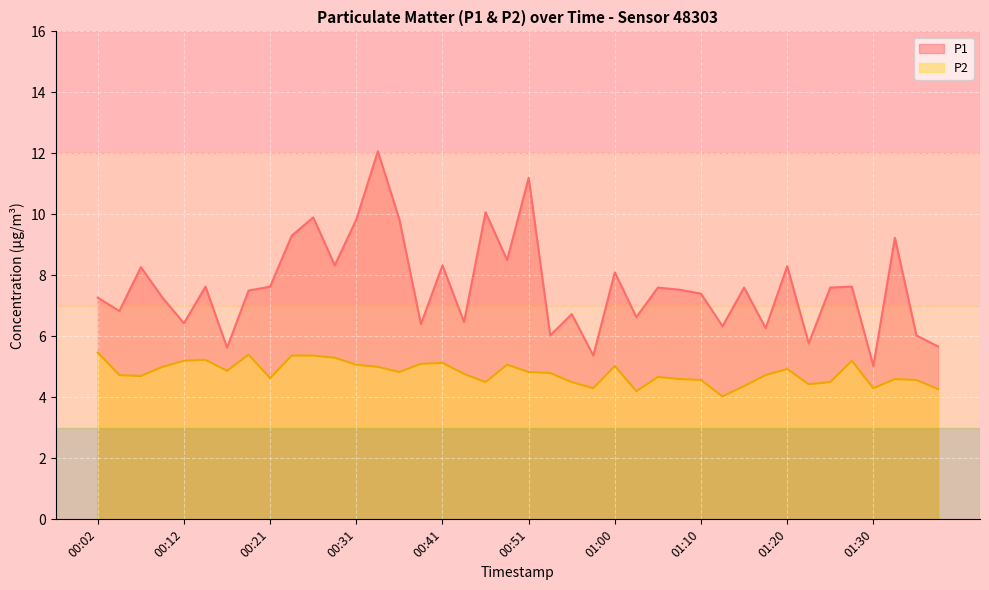

What is the total value across all series at 01:20?

13.2